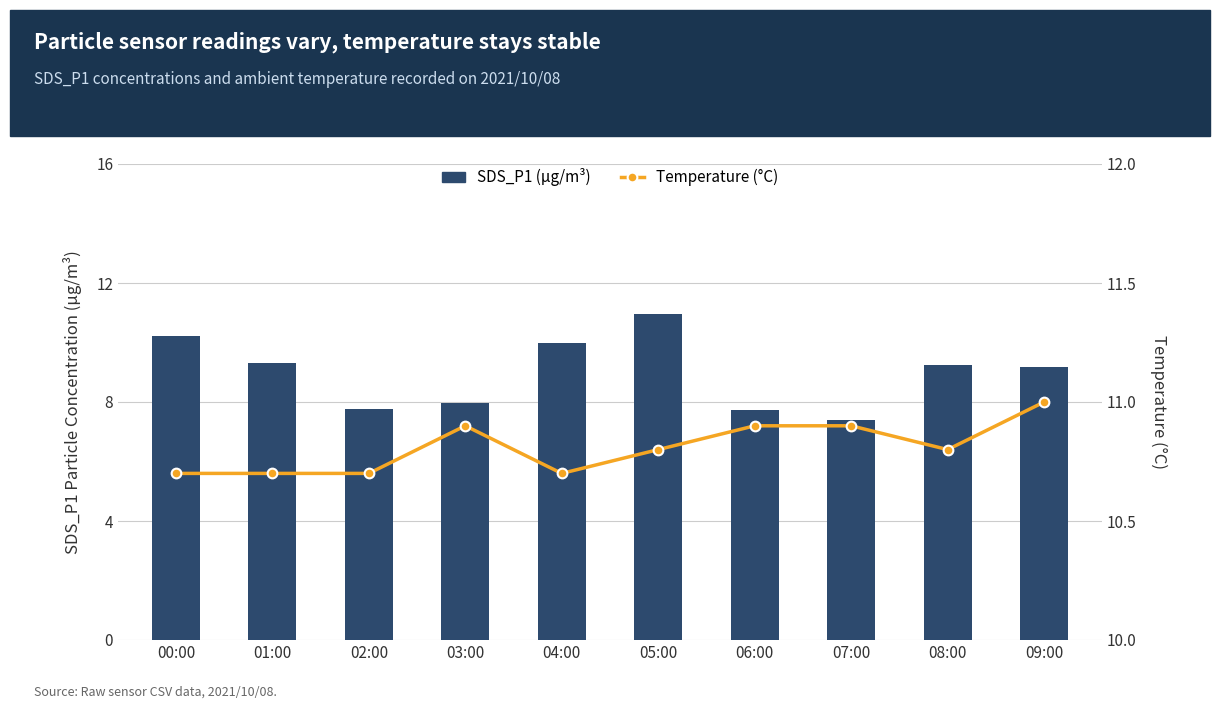

Rank the series by their maximum value, from highest to lowest.

Temperature (°C), SDS_P1 (µg/m³)